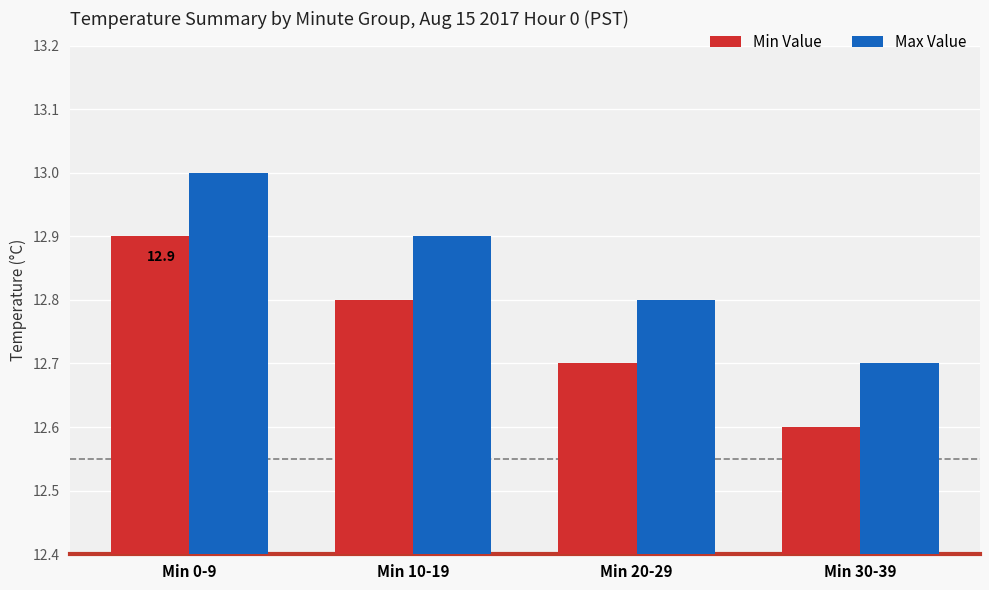

Which series has the largest total across all categories?

Max Value